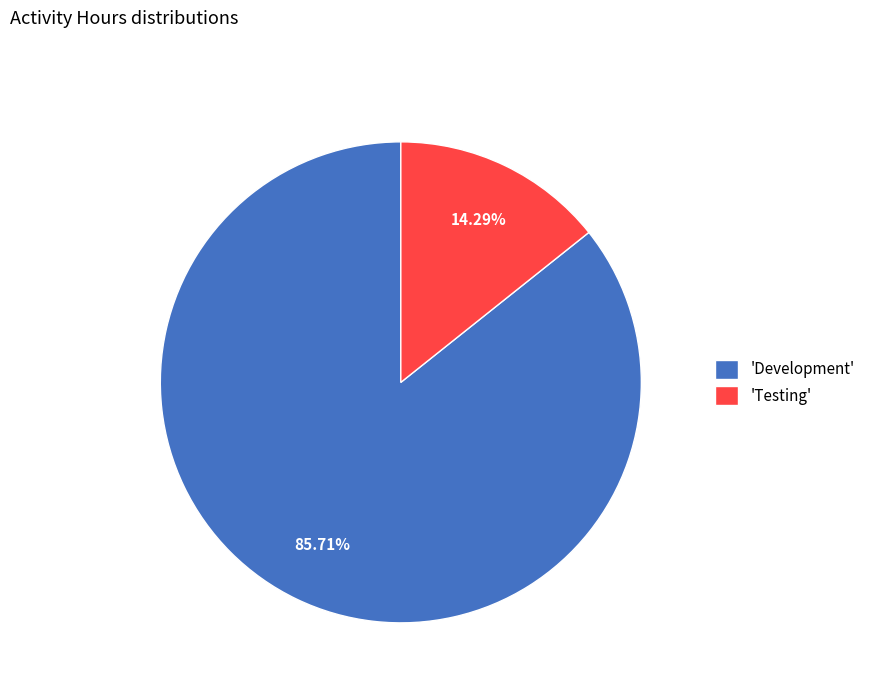

Do 'Testing' and 'Development' together represent more than half of the pie?

Yes